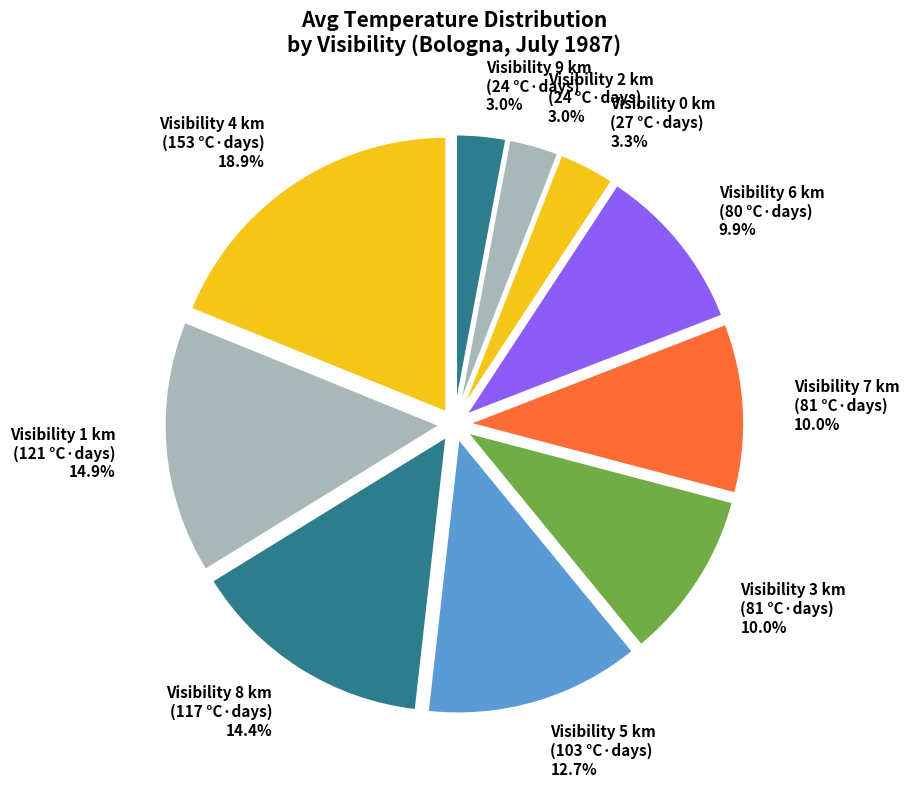

Which slice is the largest?

Visibility 4 km (153 °C·days) 18.9%